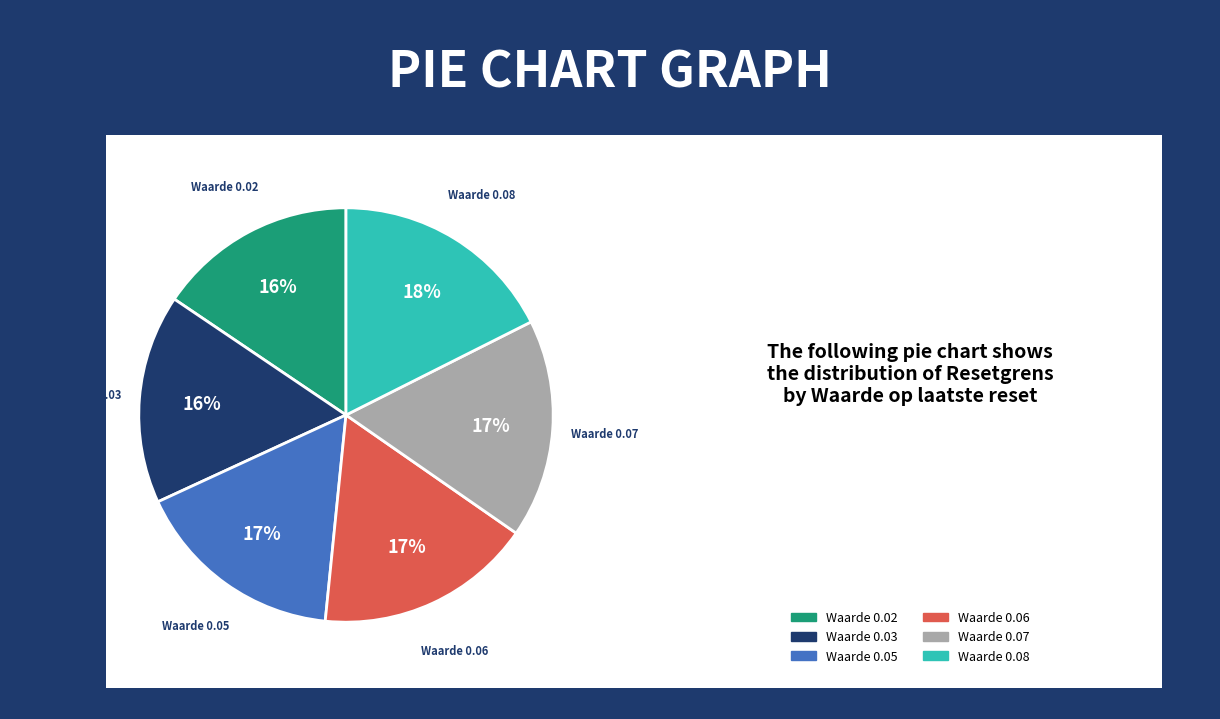

Is there any slice that represents more than half of the pie?

No